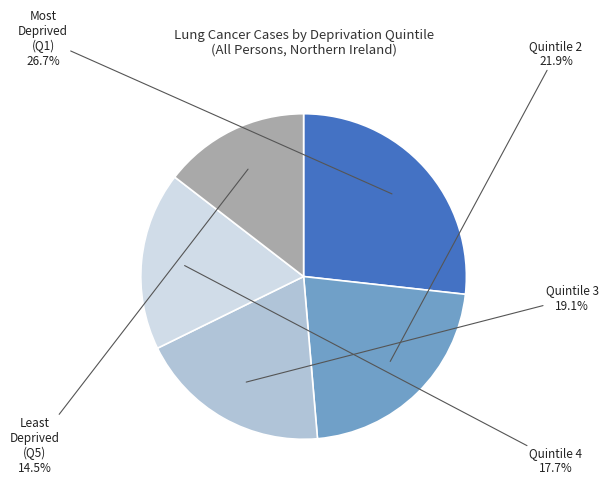

Is there a majority slice in this chart?

No